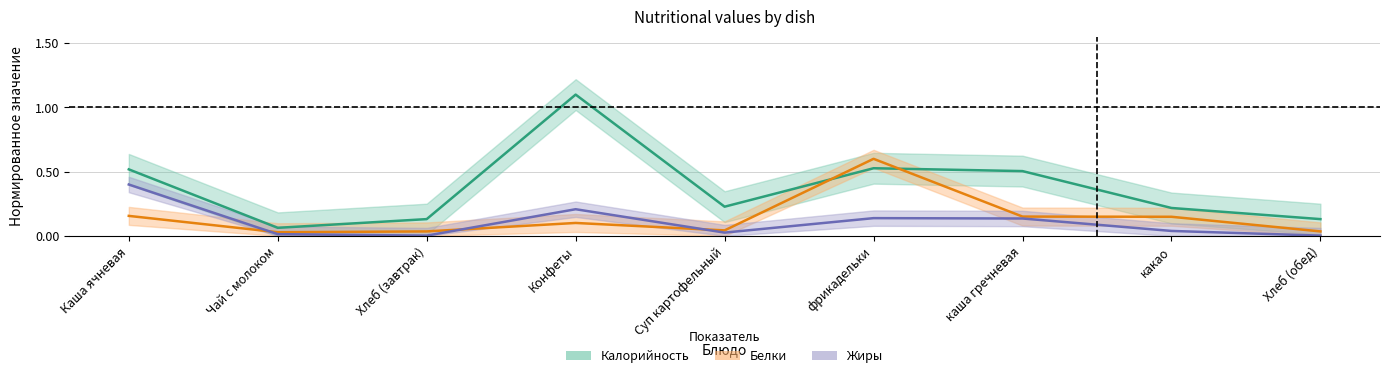

What is the label of the 2nd point from the left?

Чай с молоком